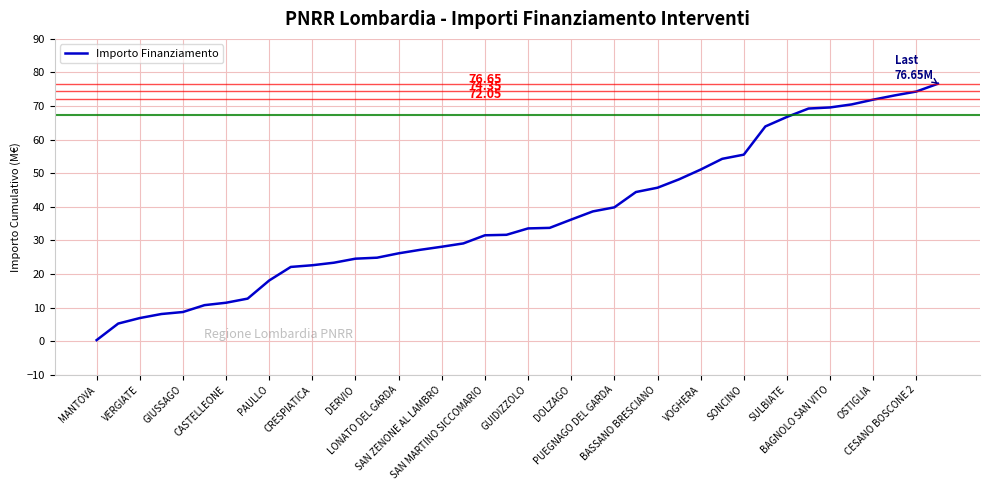

What is the difference between the maximum and minimum values?

76.3